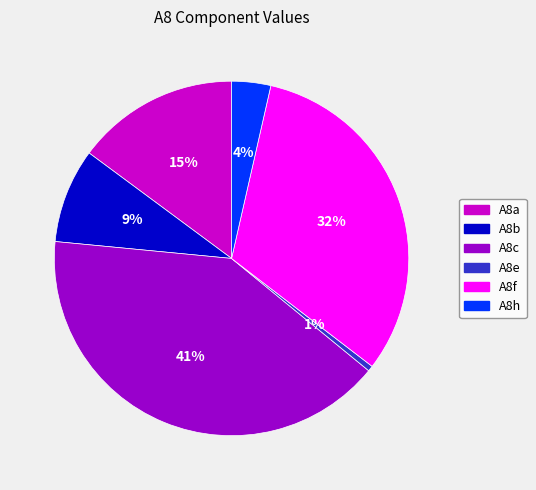

How many slices are in this pie chart?

6